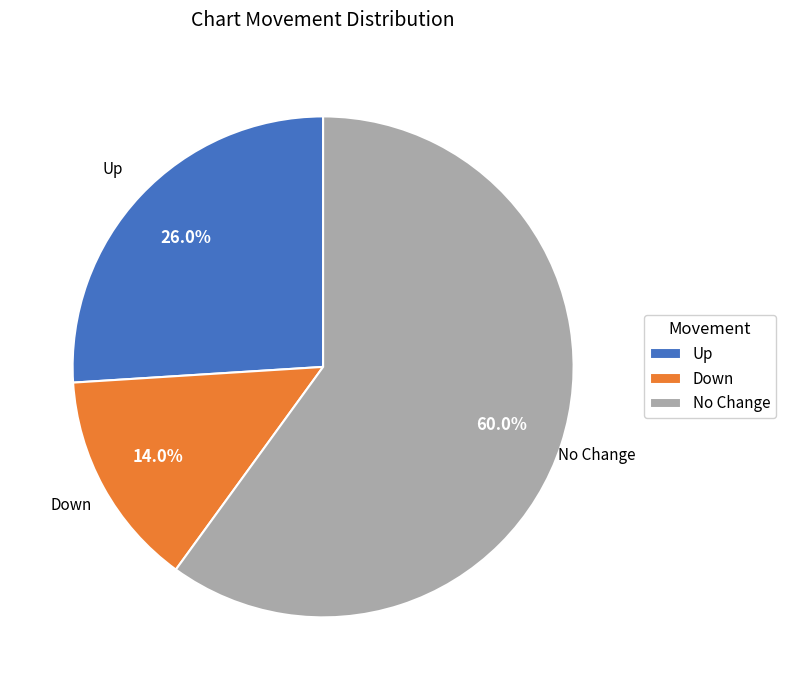

What percentage is NOT represented by Down?

86.0%